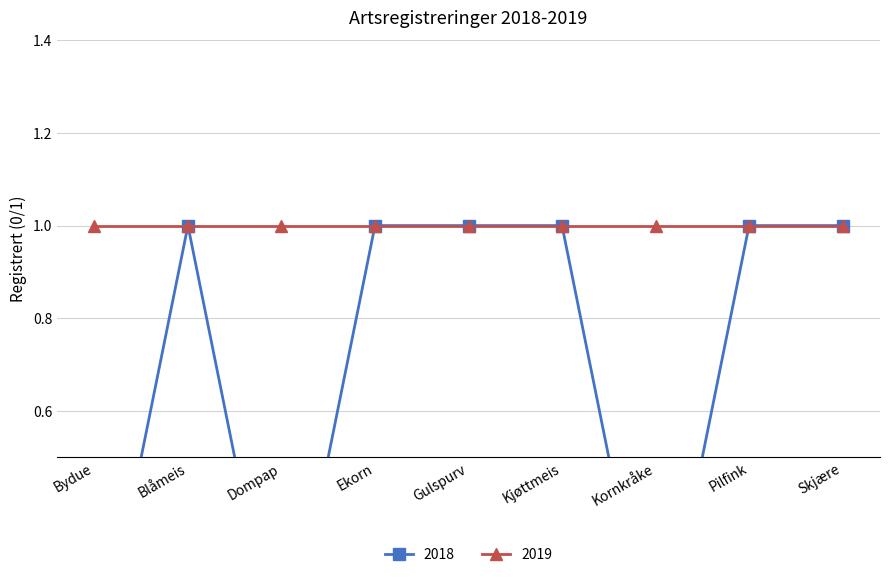

List the labels in order of value, largest first.

Blåmeis, Ekorn, Gulspurv, Kjøttmeis, Pilfink, Skjære, Bydue, Dompap, Kornkråke